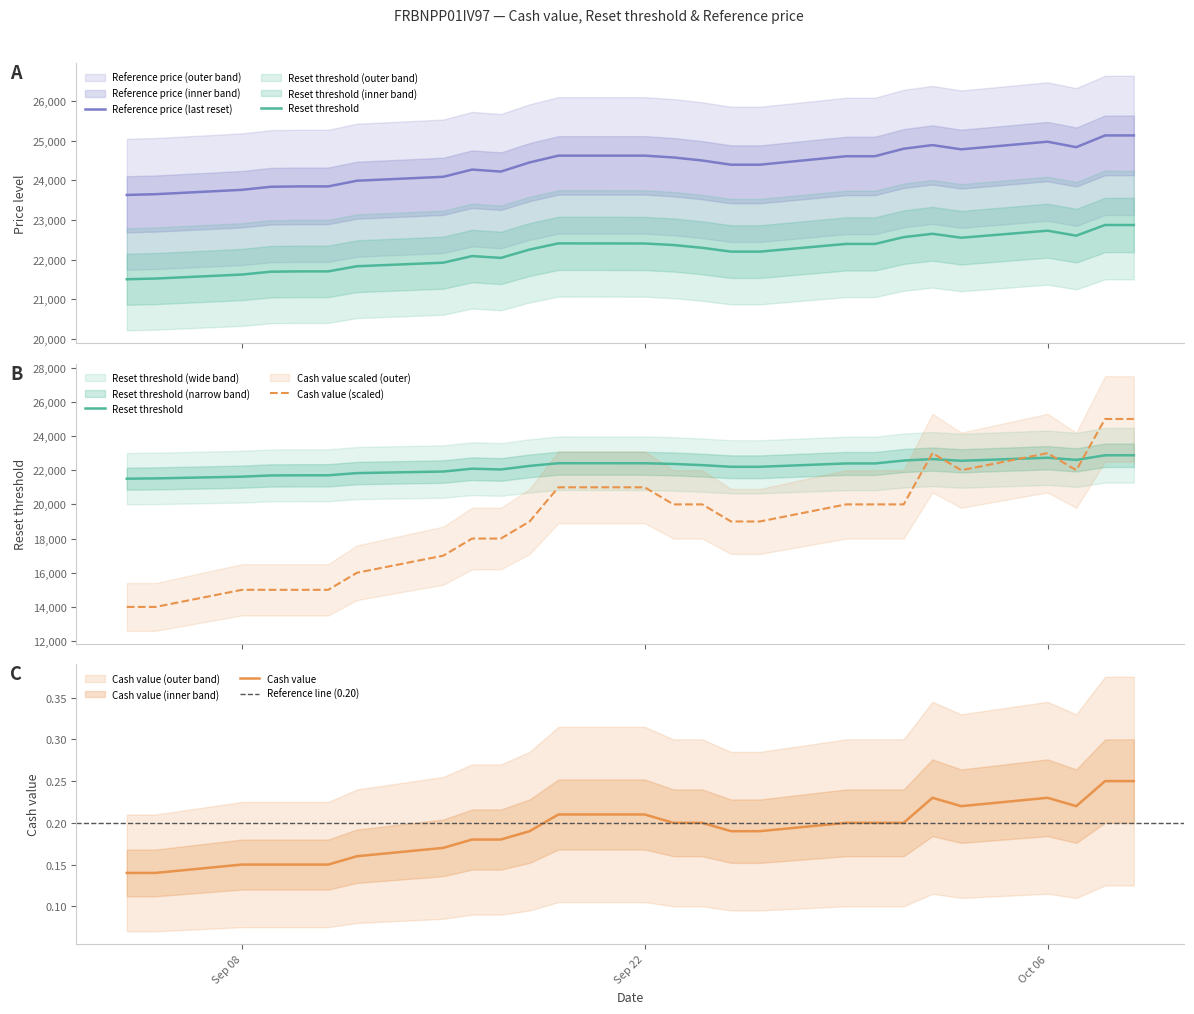

Is the value of reset_threshold at 11 greater than the value of cash_value at 3?

Yes